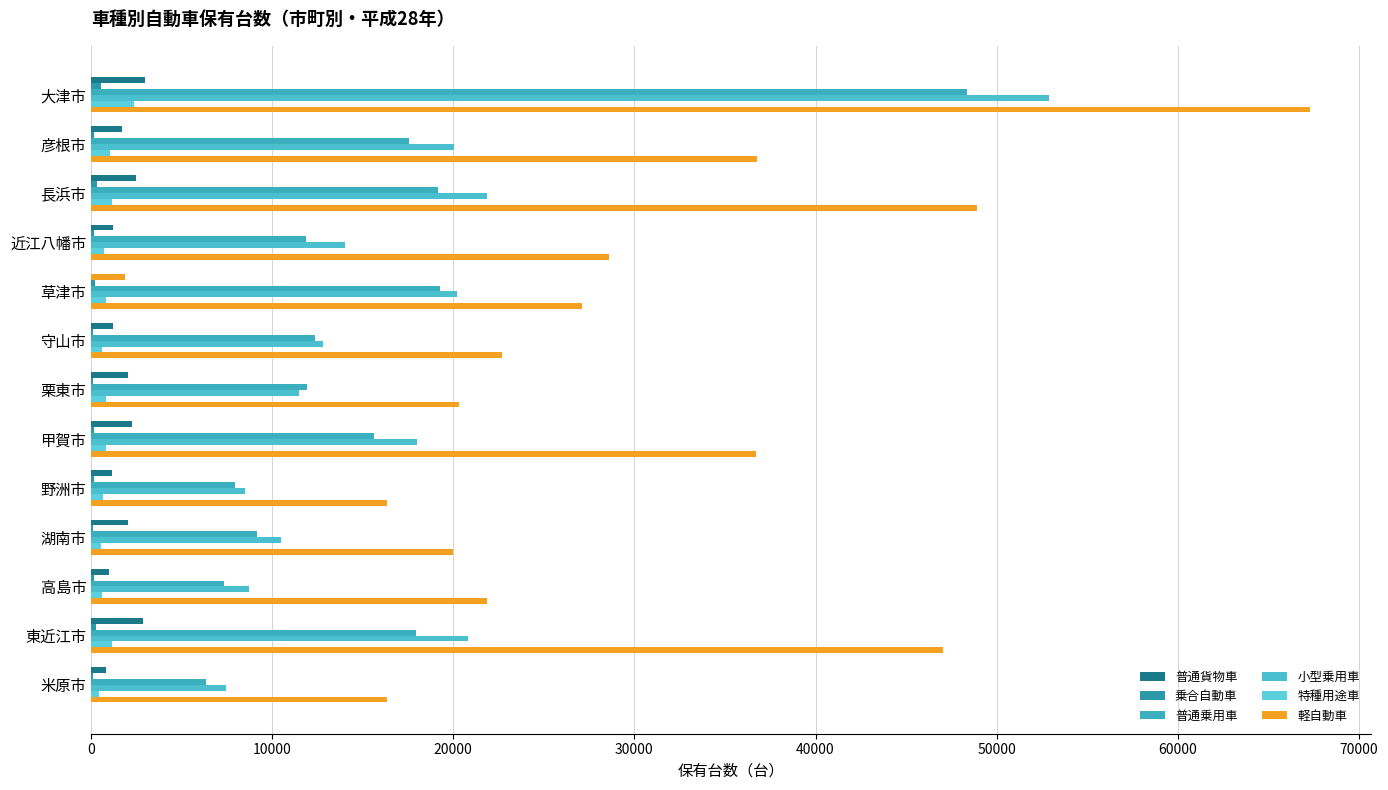

What is the value of the 軽自動車 bar at the 11th from the left?

21870